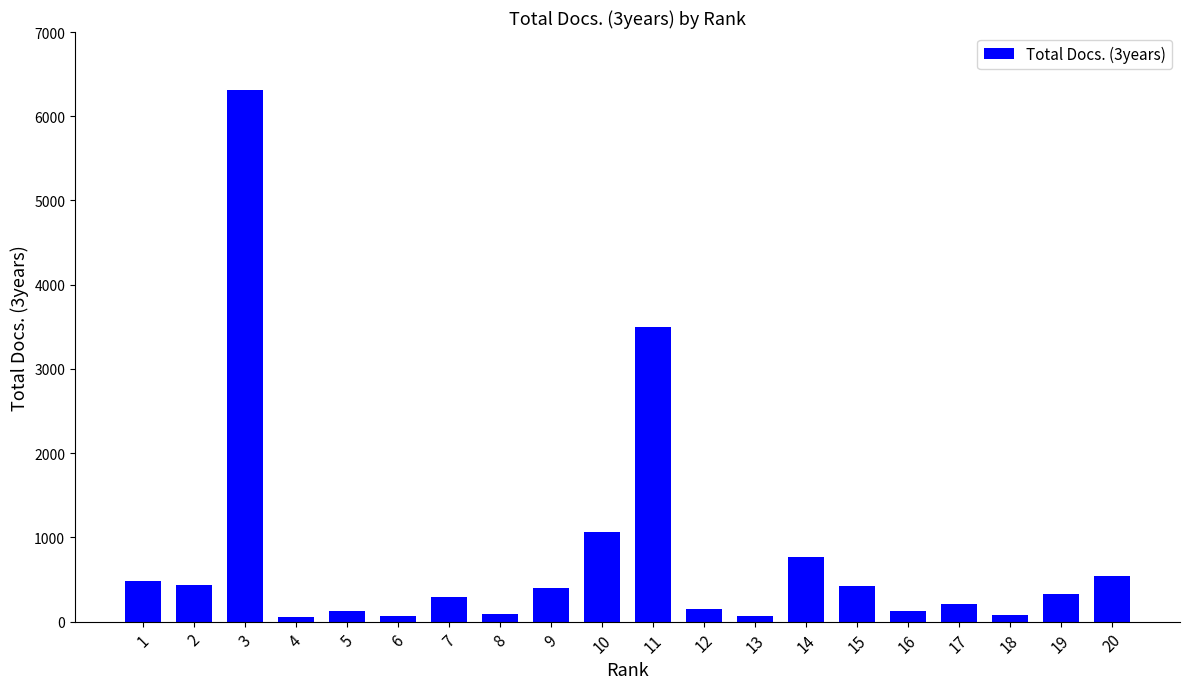

The value at 2 is 440. True or false?

True